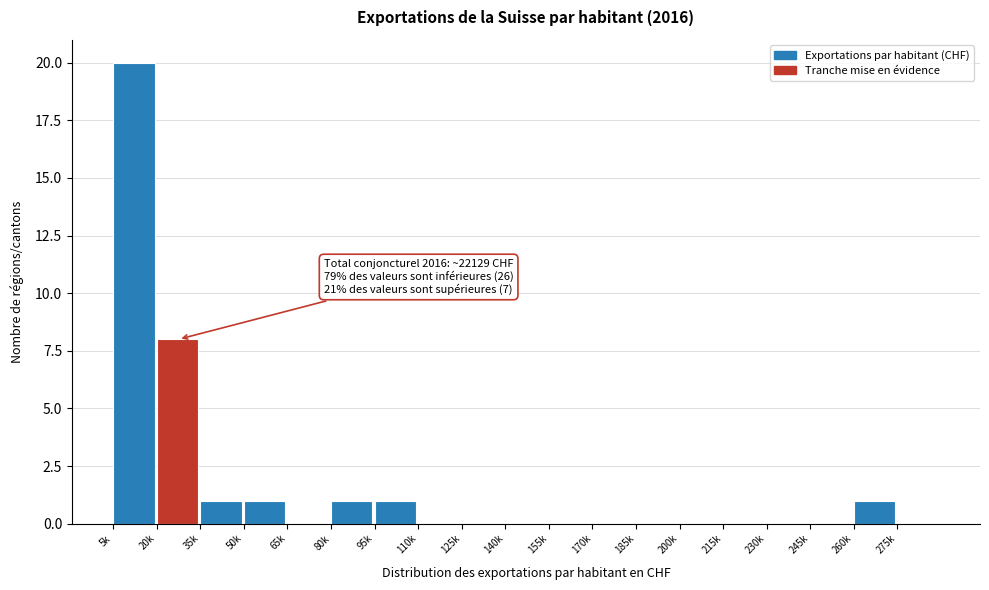

Reading right to left, transcribe all the data shown in this chart.

275k=0	260k=1	245k=0	230k=0	215k=0	200k=0	185k=0	170k=0	155k=0	140k=0	125k=0	110k=0	95k=1	80k=1	65k=0	50k=1	35k=1	20k=8	5k=20